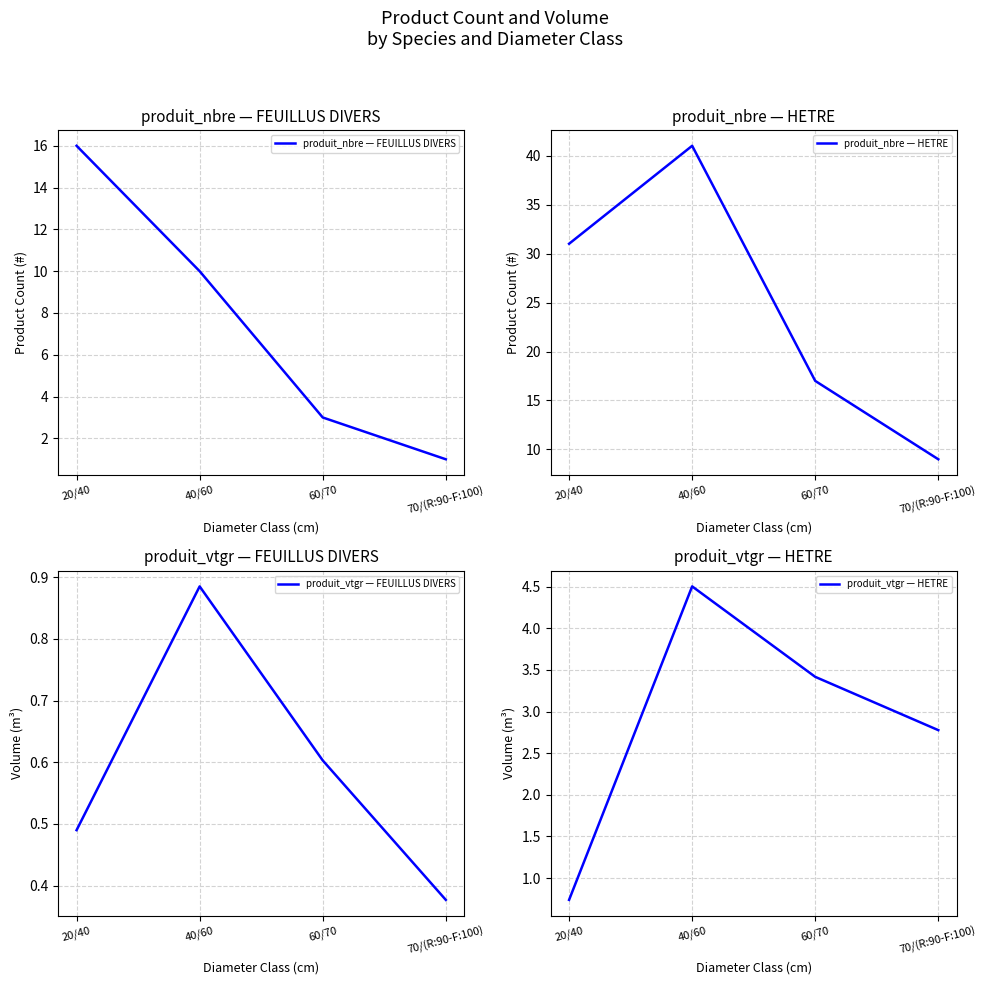

Which label corresponds to the largest value in the chart?

40/60